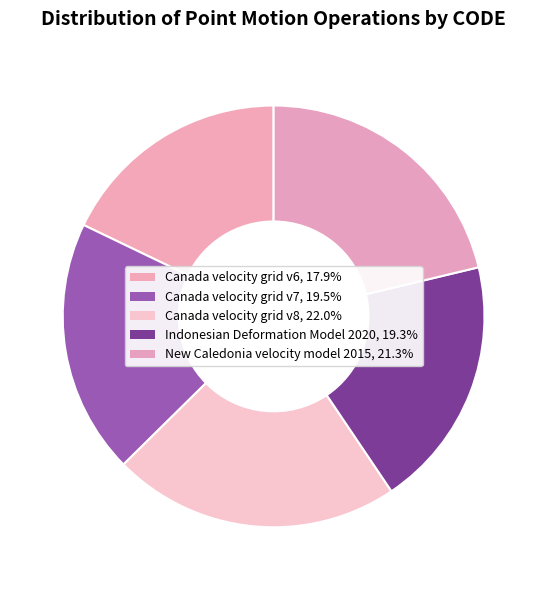

Rank the categories by value from lowest to highest.

Canada velocity grid v6, Indonesian Deformation Model 2020, Canada velocity grid v7, New Caledonia velocity model 2015, Canada velocity grid v8